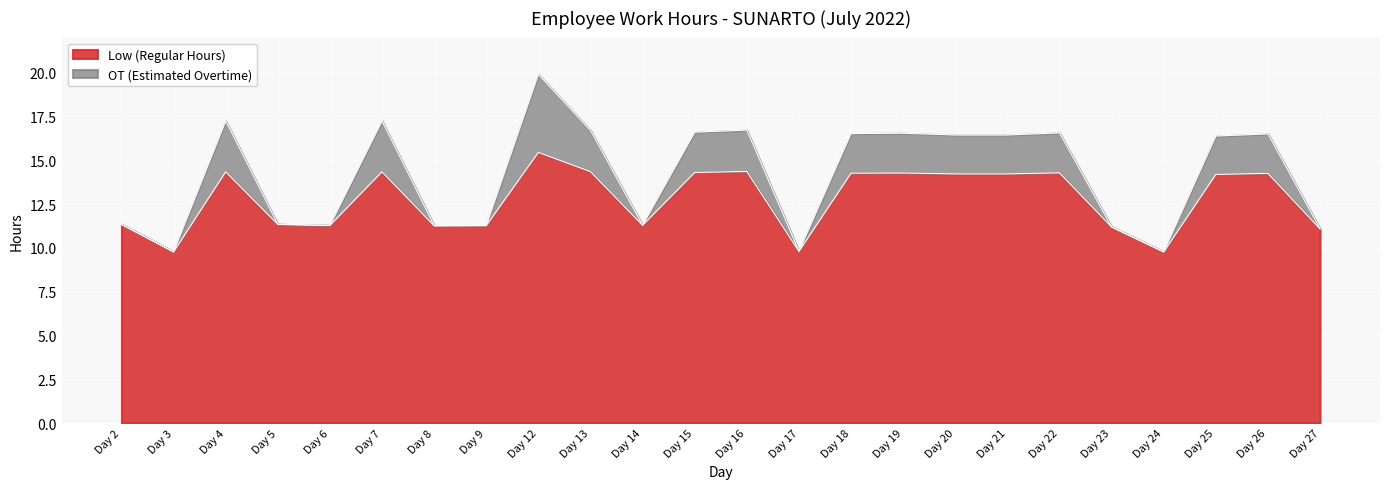

What is the total value across all series at Day 23?

11.2